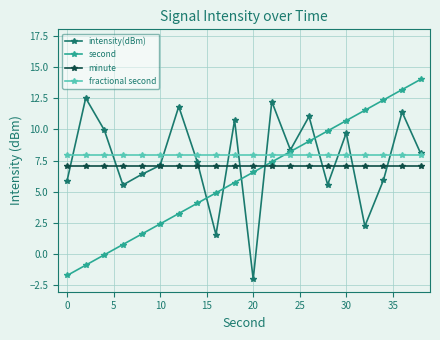

What is the highest value of the intensity(dBm) series?

12.5